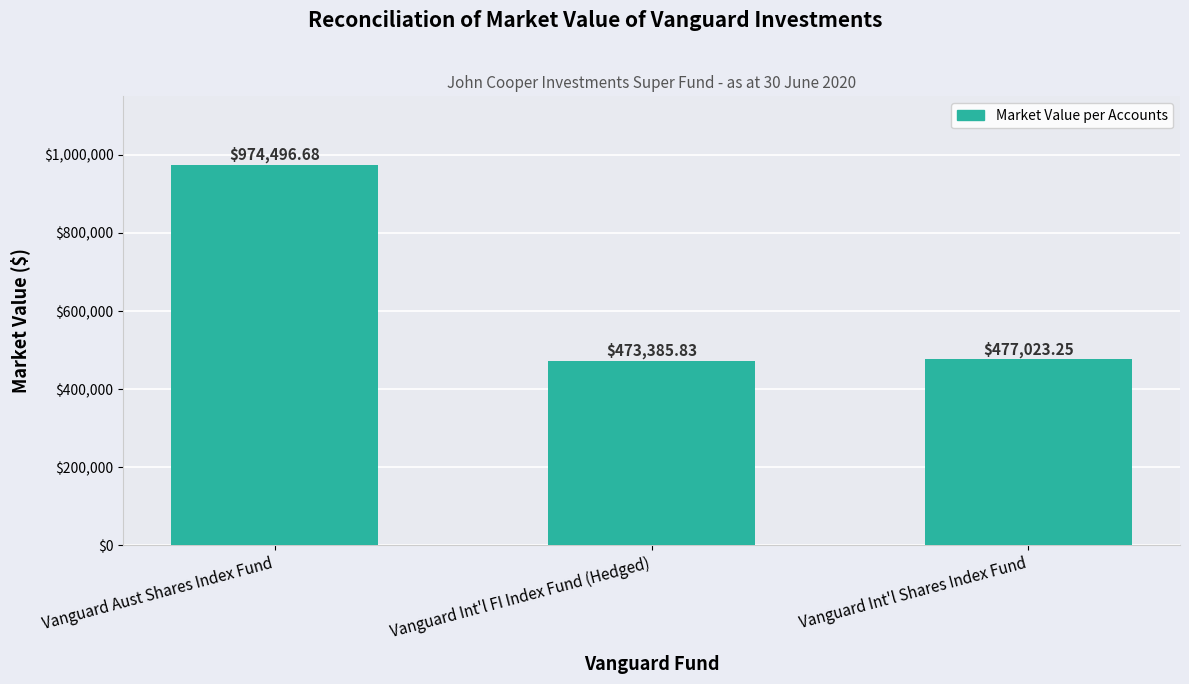

The chart shows a value of 1434159.5 at Vanguard Aust Shares Index Fund. True or false?

False